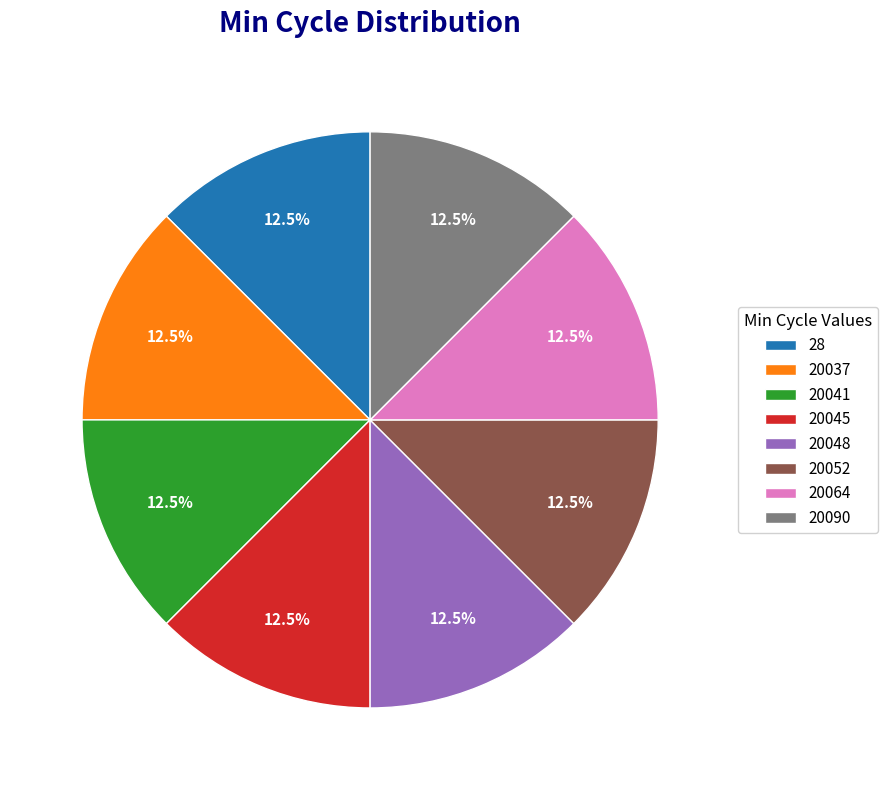

Does 20048 represent more than half of the total?

No